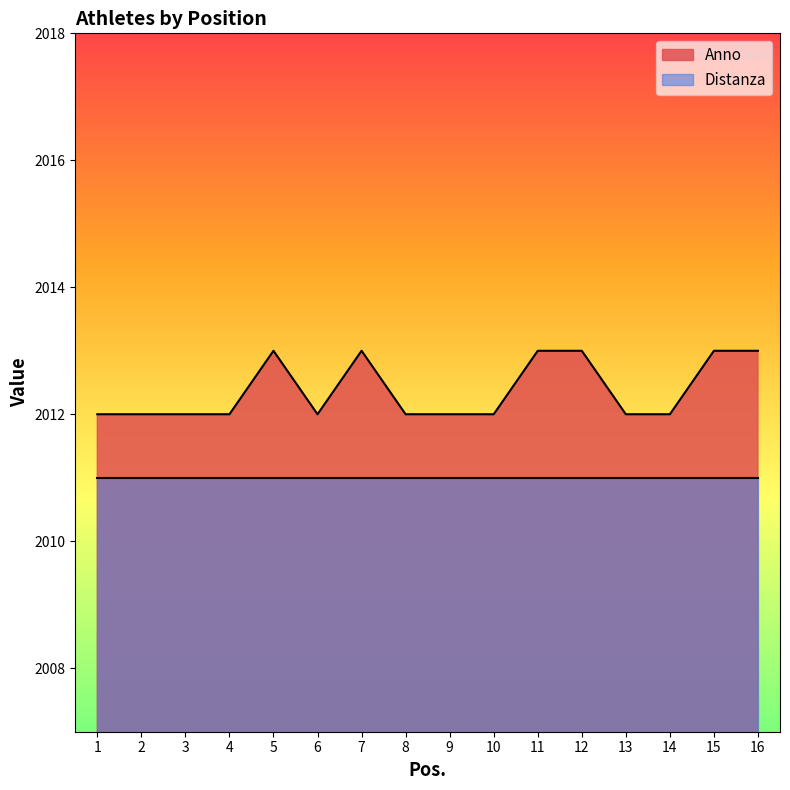

How many interior local peaks (higher than both neighbors) does the data have?

2